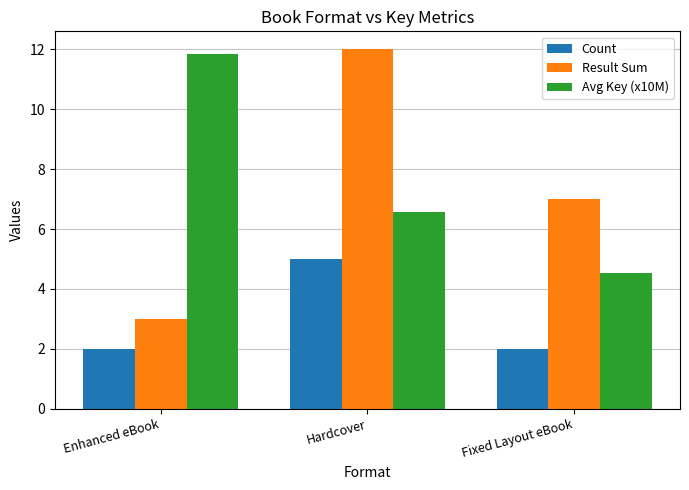

Rank the series by their maximum value, from lowest to highest.

Count, Avg Key (x10M), Result Sum